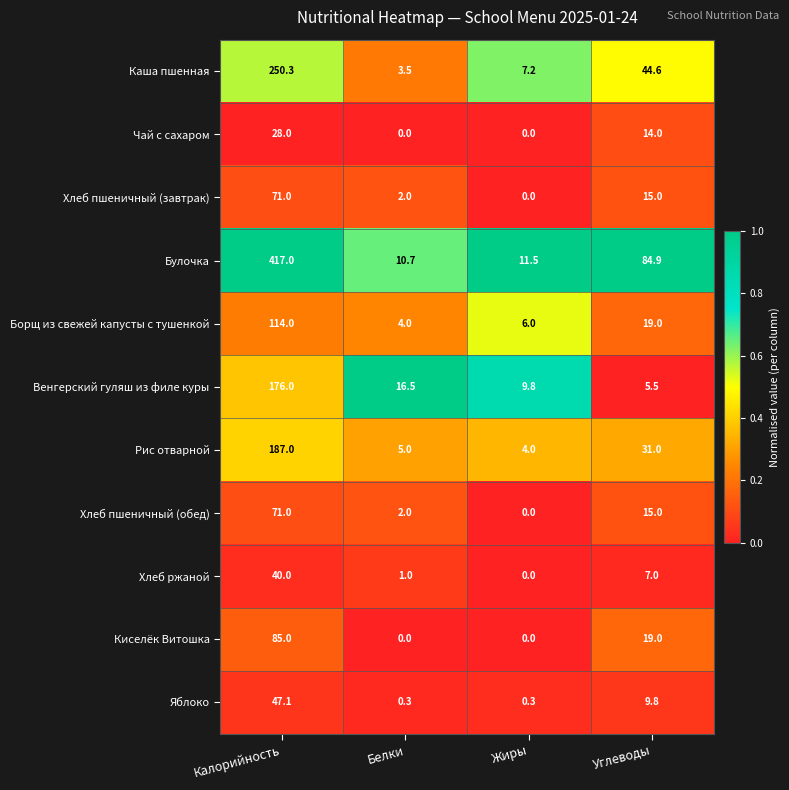

What is the greatest value displayed?

417.0